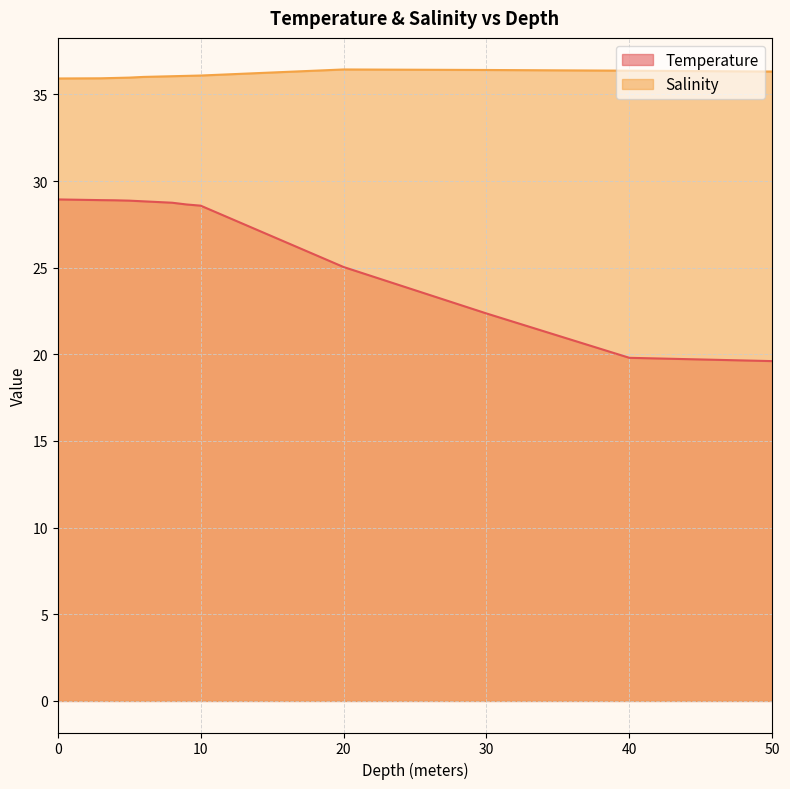

Rank the series by their average value, from lowest to highest.

Temperature, Salinity